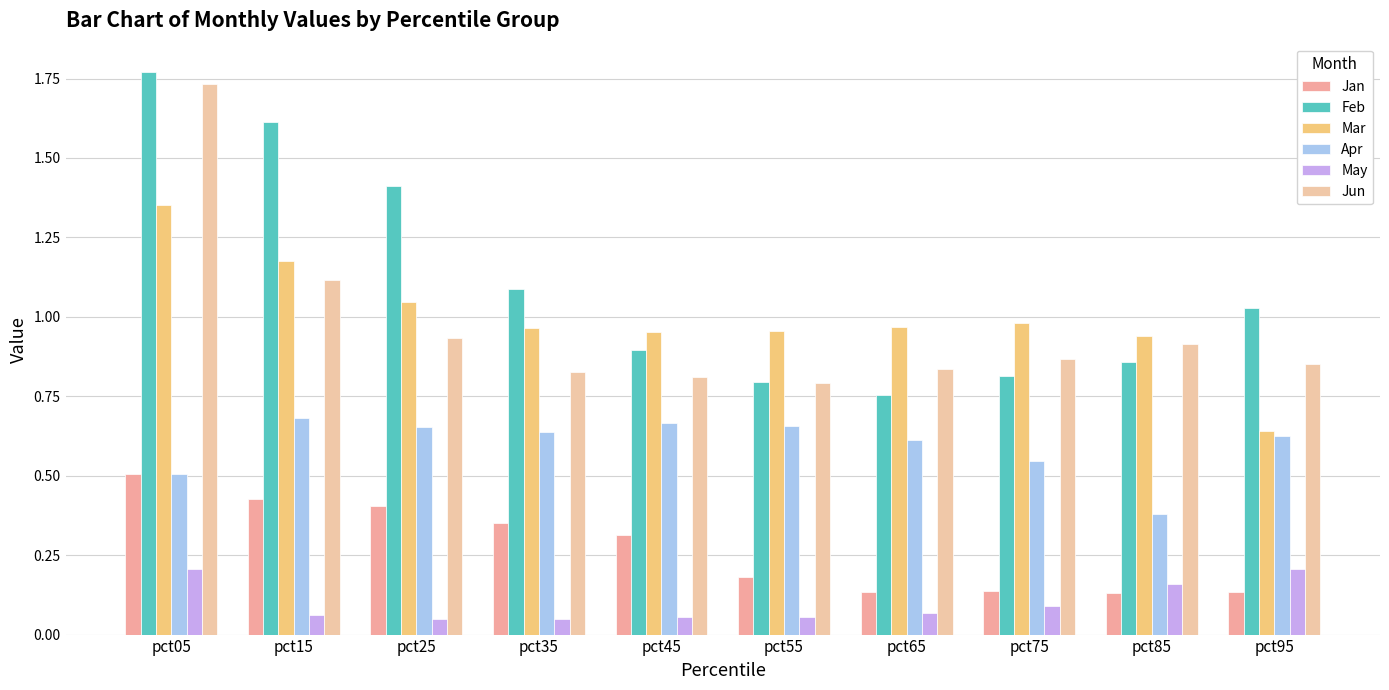

At how many categories does at least one series exceed 1?

5